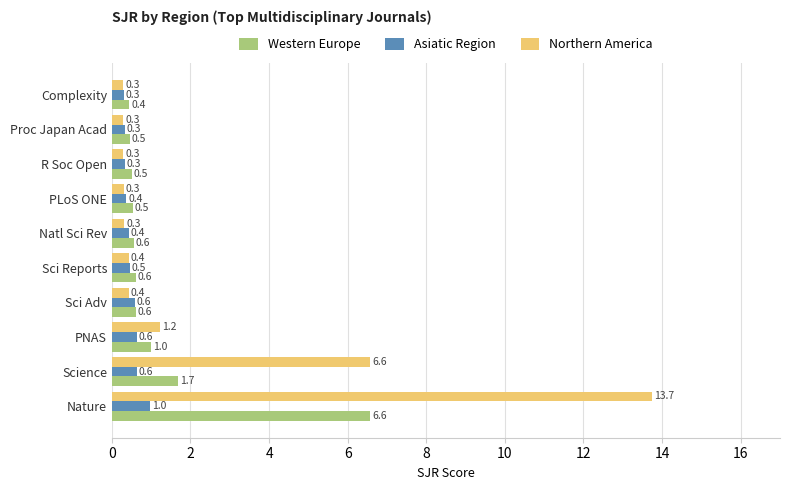

Count the number of categories in the chart.

10